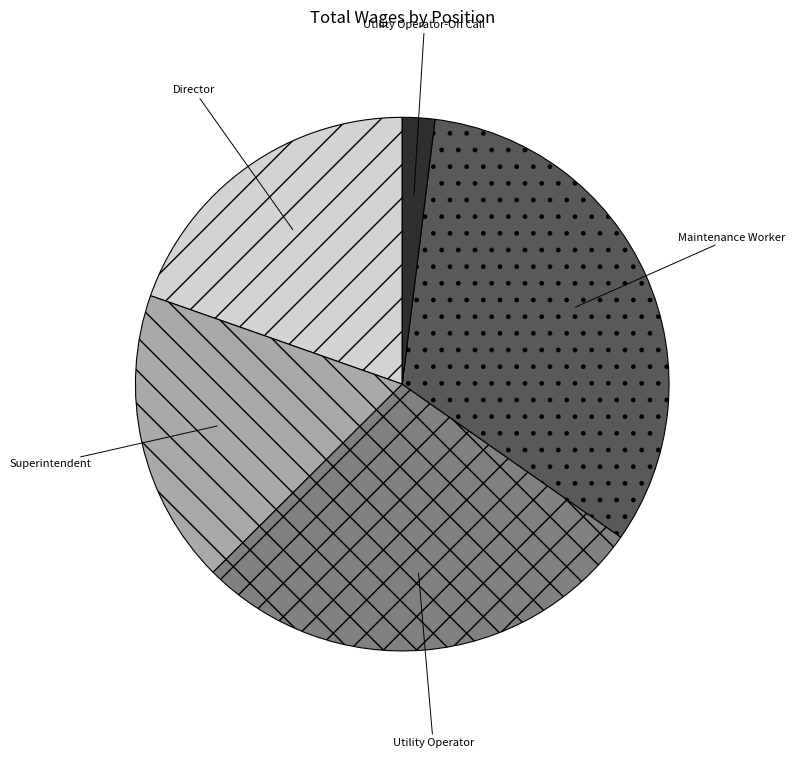

Rank the categories by value from highest to lowest.

Maintenance Worker, Utility Operator, Director, Superintendent, Utility Operator-On Call